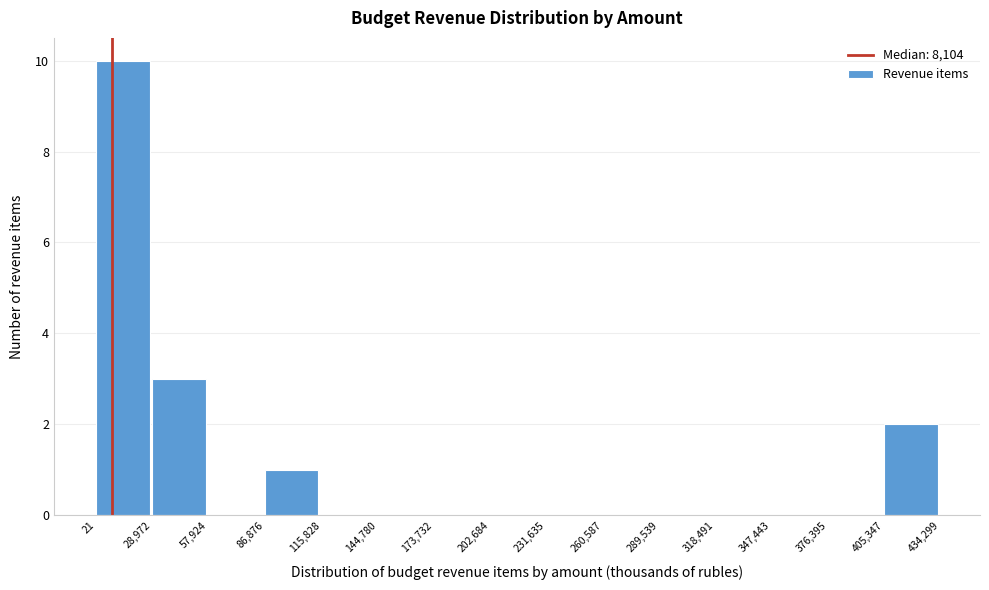

Which range on the x-axis has the tallest bar?

21 to 28,972